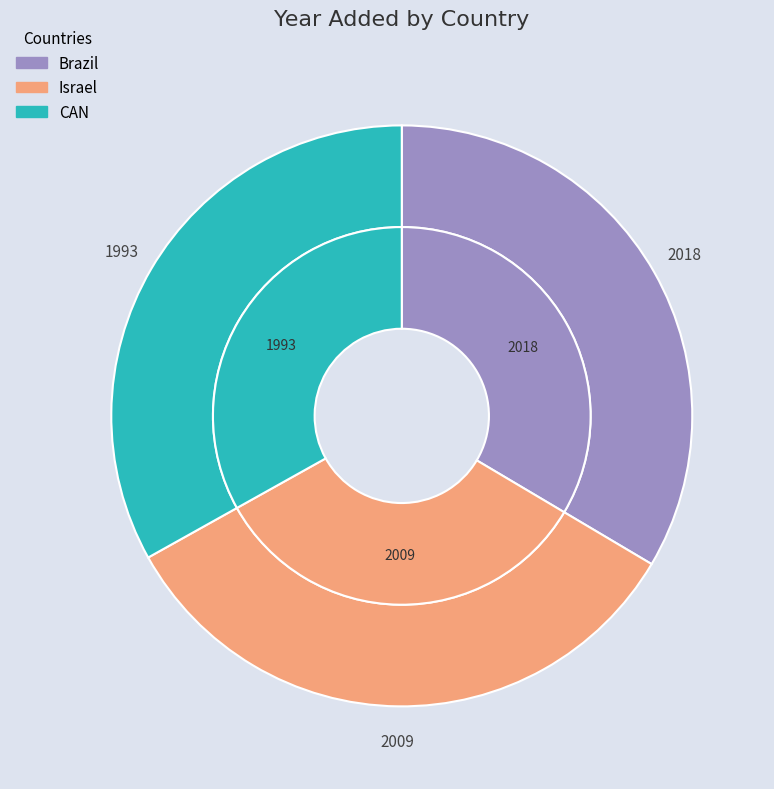

How many segments does this pie chart have?

3